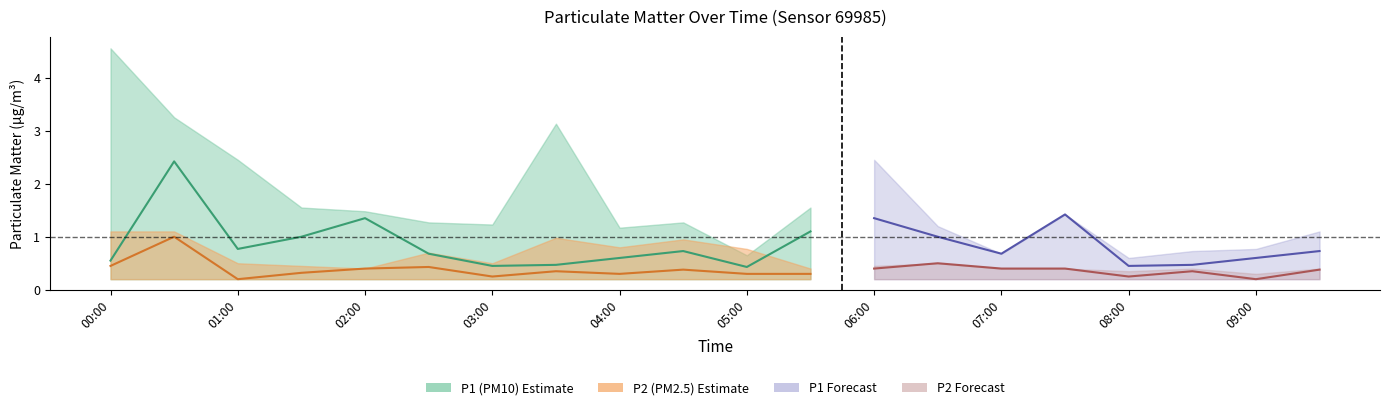

At which category is the sum across all series the highest?

00:30